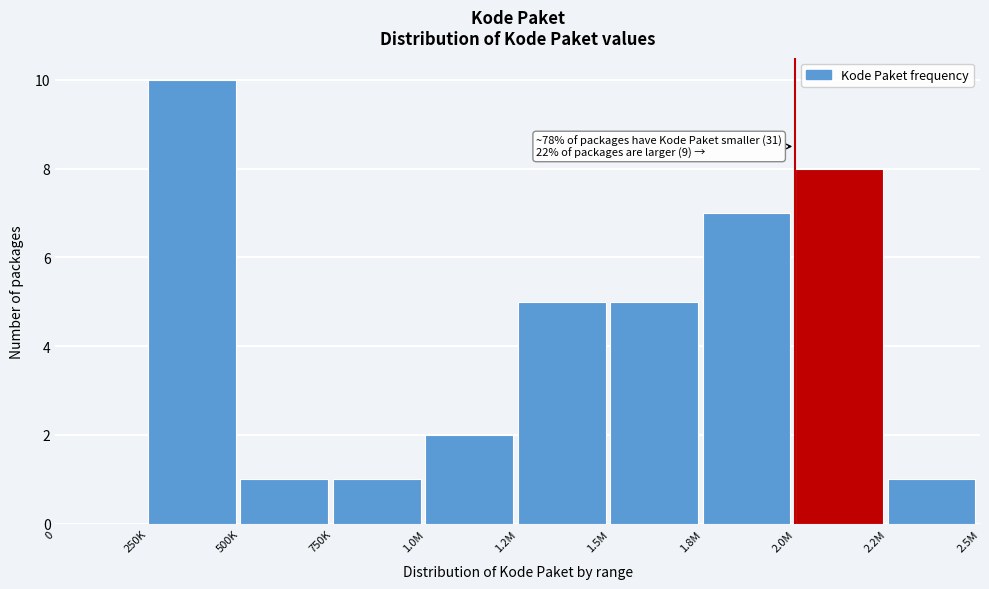

Reading left to right, what are all the values shown in this chart?

0=0	250K=10	500K=1	750K=1	1.0M=2	1.2M=5	1.5M=5	1.8M=7	2.0M=8	2.2M=1